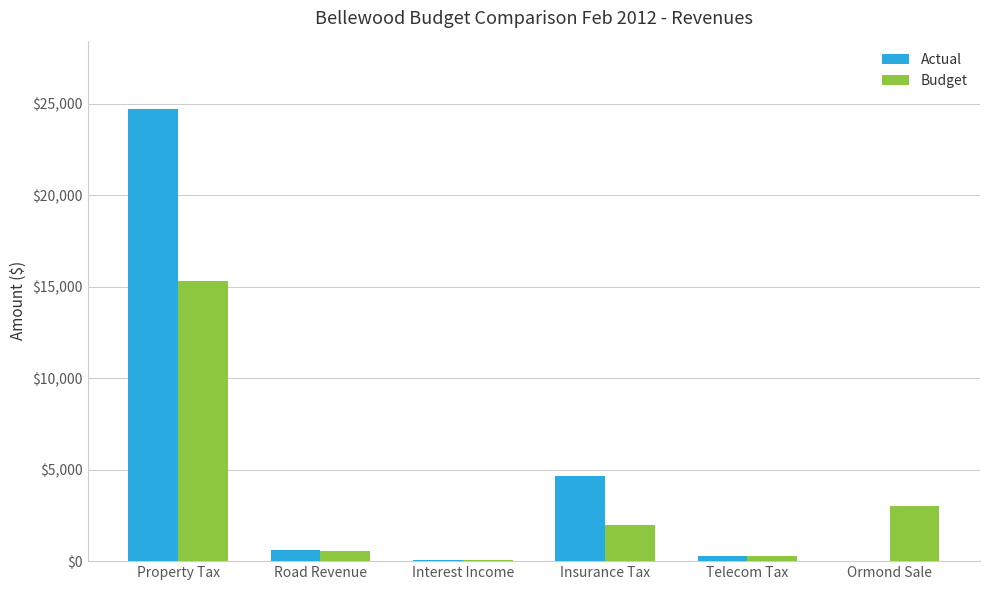

How many data points does each series have?

6